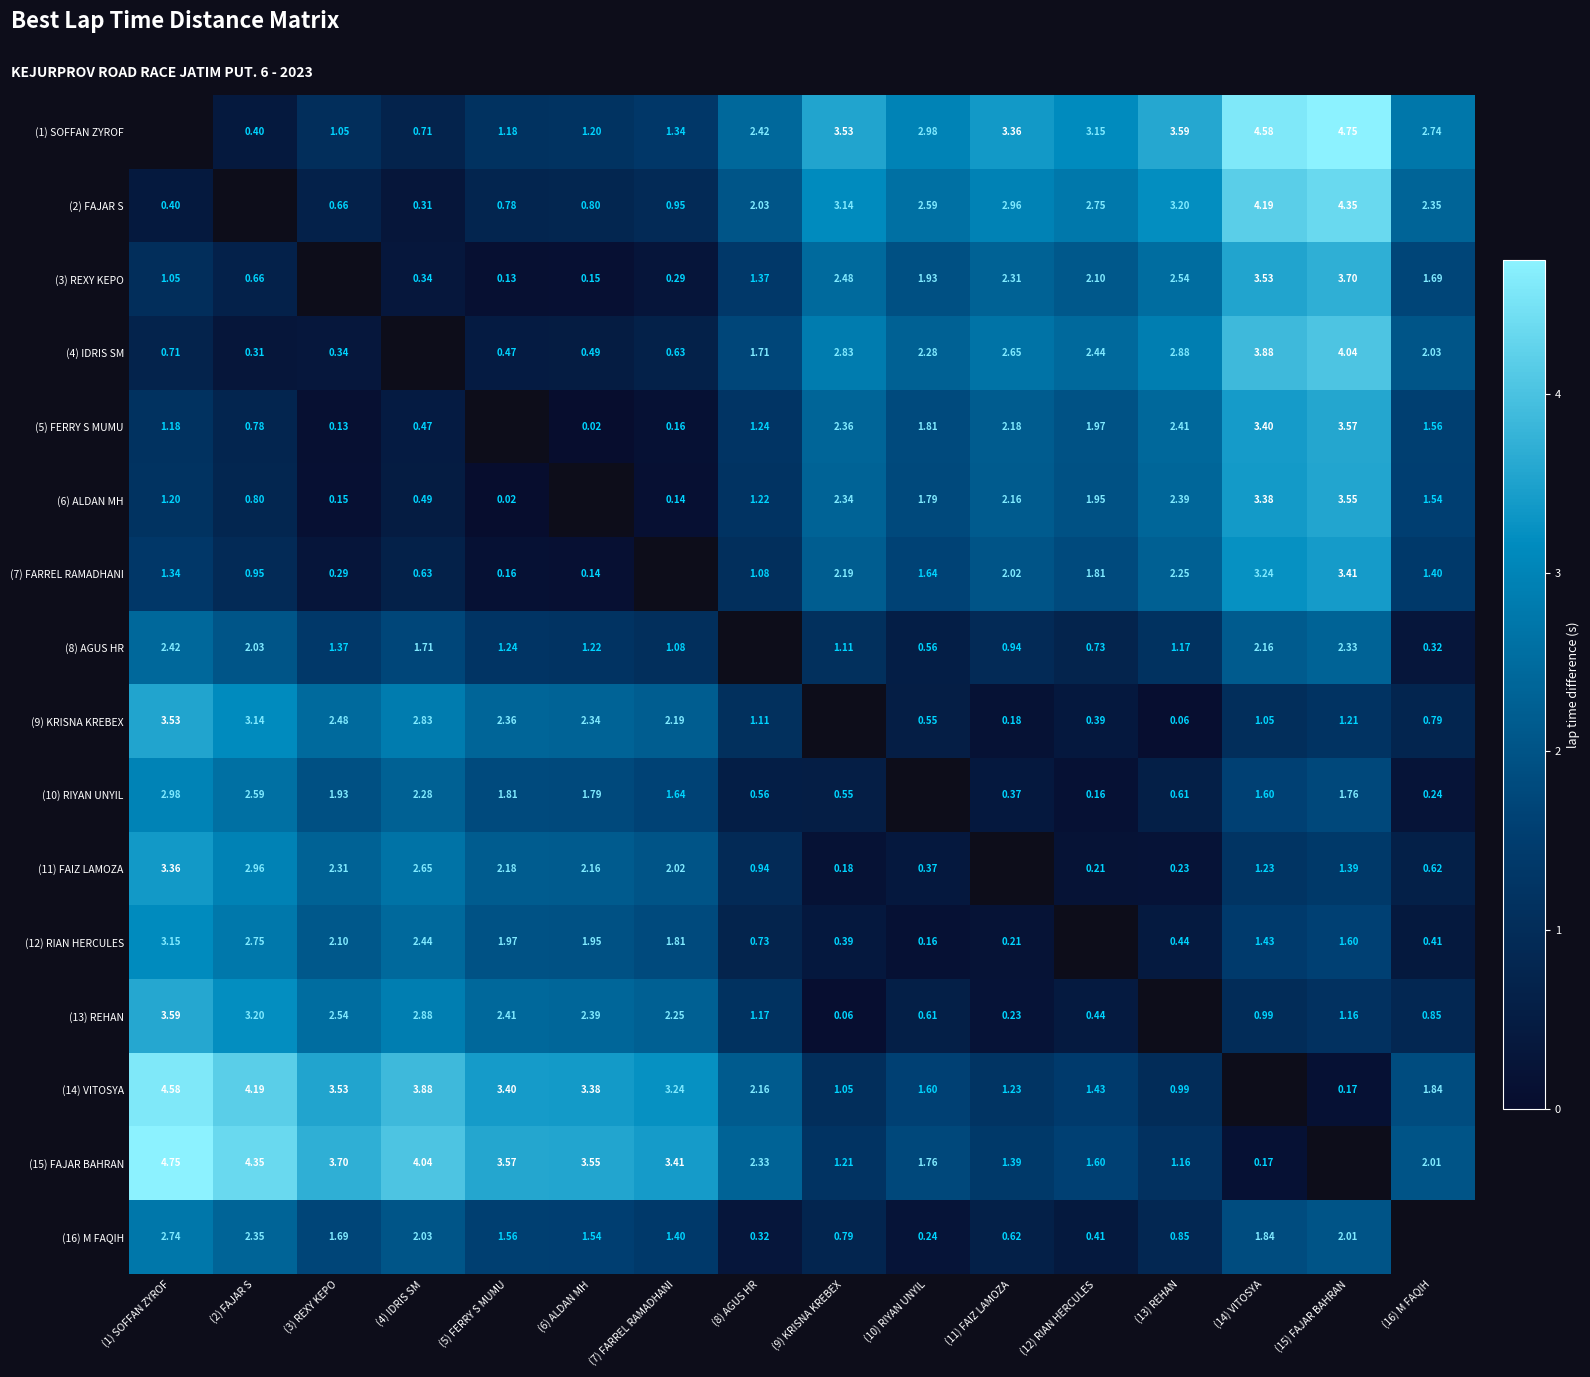

What is the difference between the (1) SOFFAN ZYROF values at (10) RIYAN UNYIL and (11) FAIZ LAMOZA?

0.4